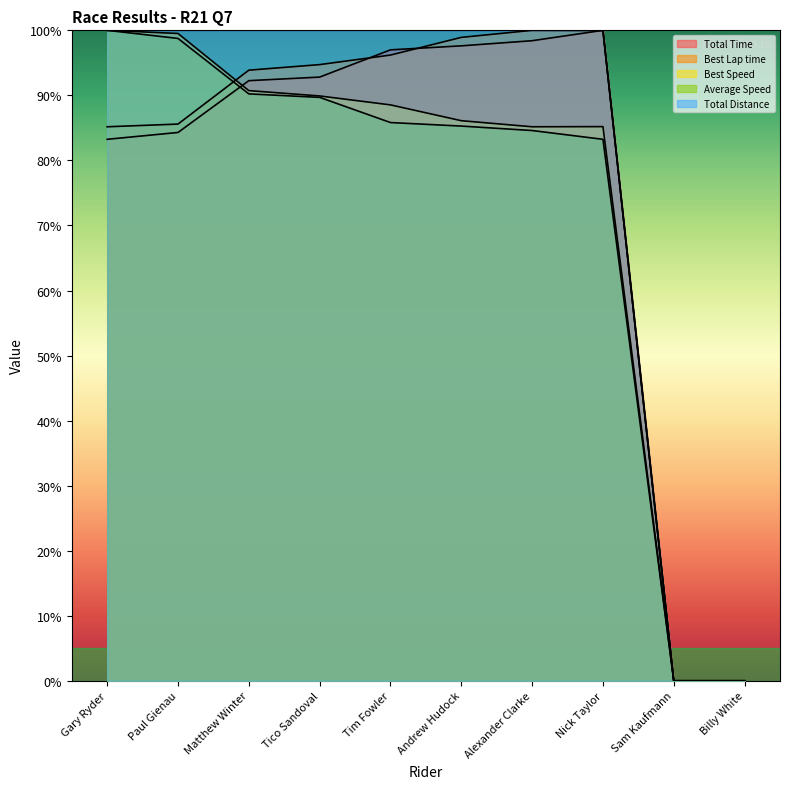

Read the Best Speed value at Matthew Winter.

90.7